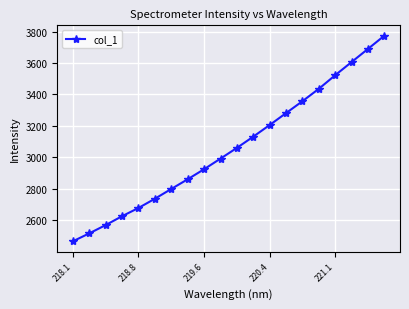

What is the value of the 19th point from the left?

3689.8